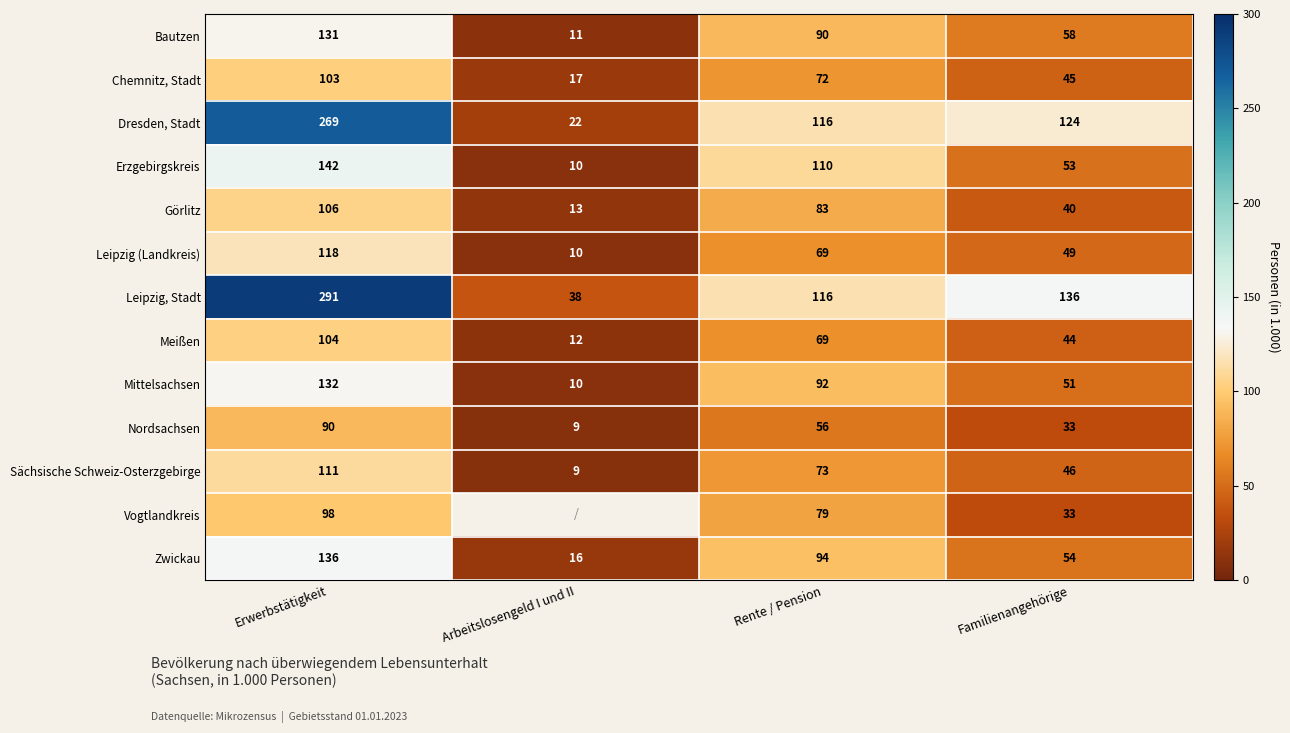

What is the sum of the Bautzen values at Erwerbstätigkeit and Familienangehörige?

189